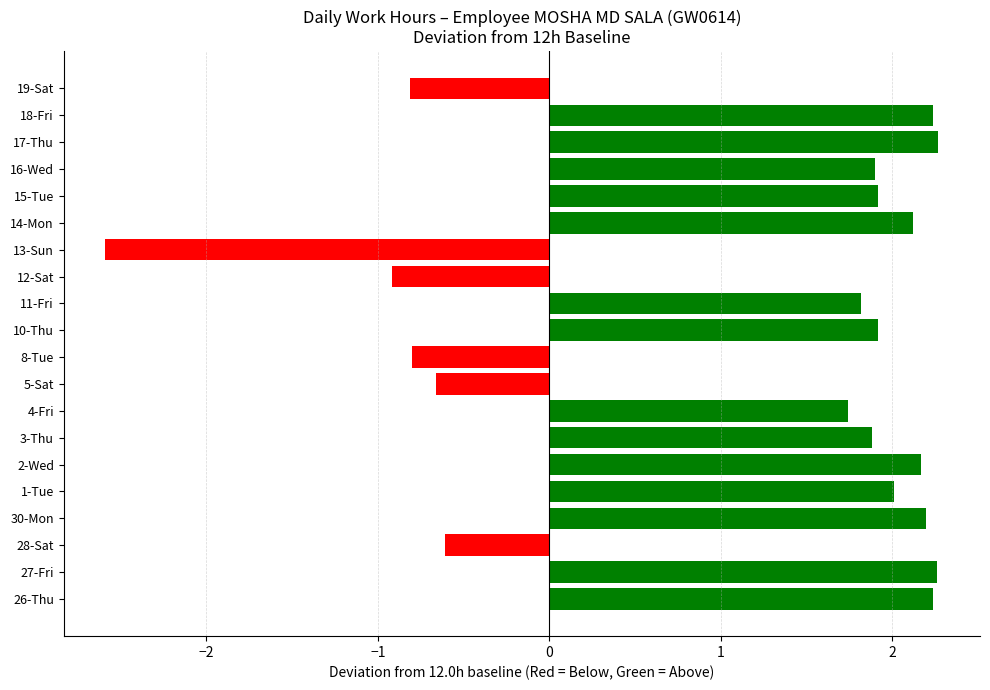

What is the average value?

1.1